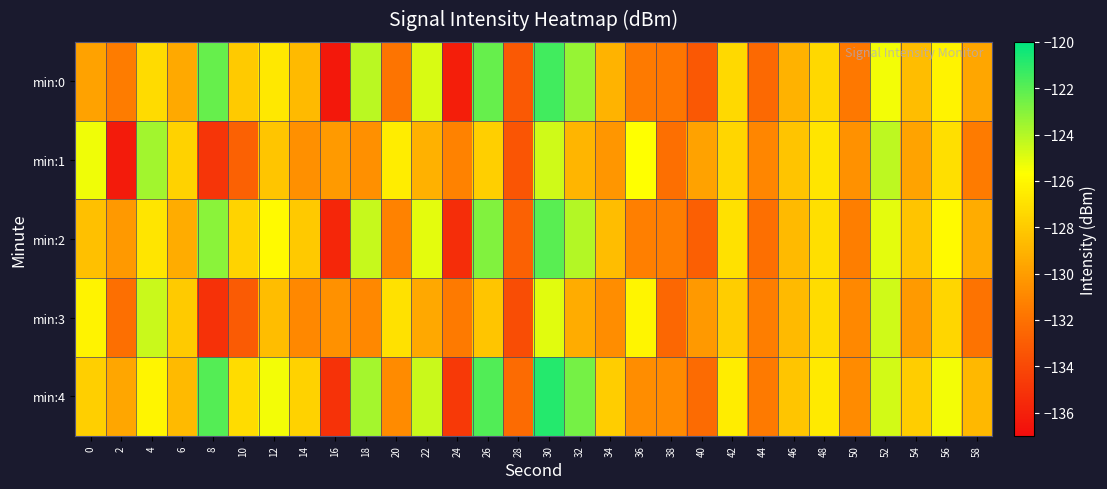

Which series has the largest total across all categories?

min:4